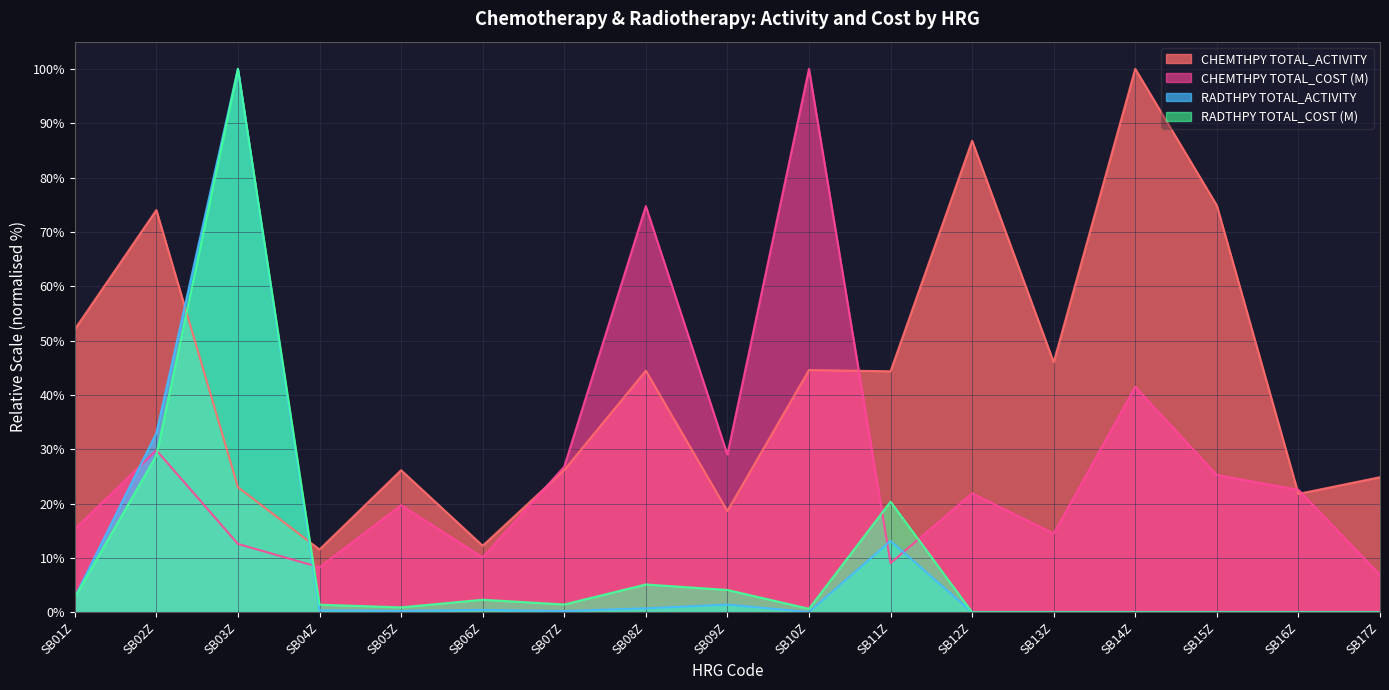

What is the total value across all series at SB05Z?

47.0